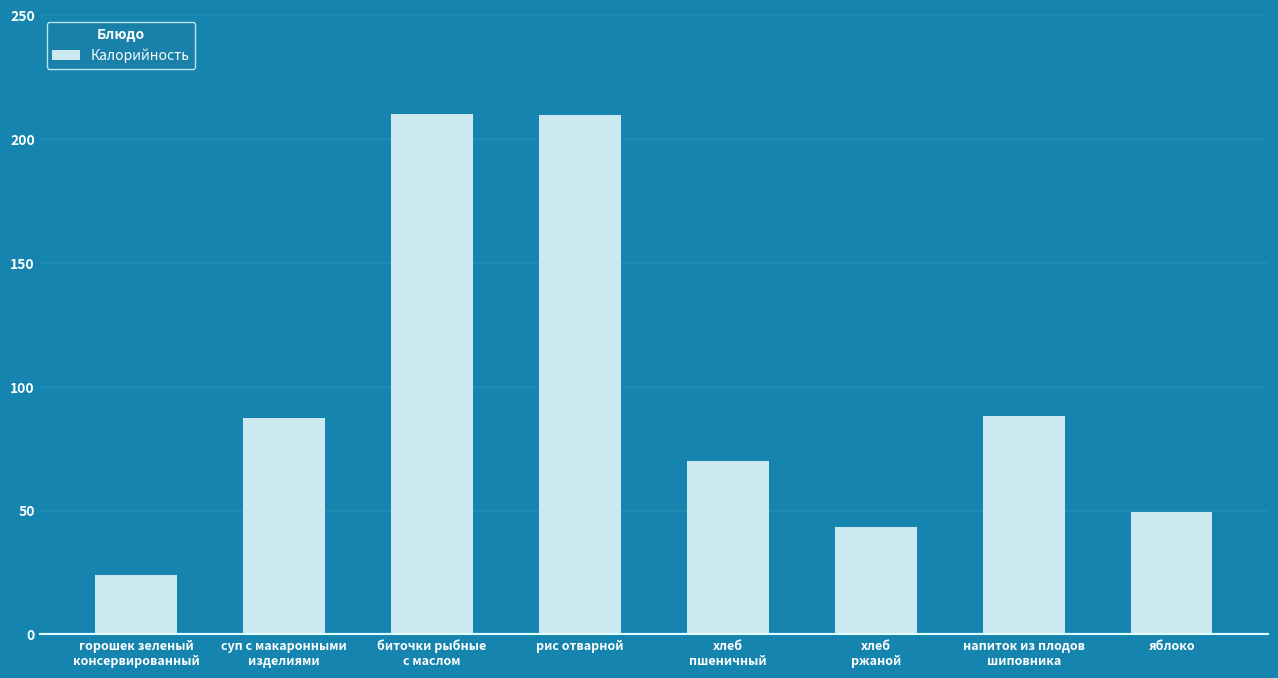

Between суп с макаронными
изделиями and горошек зеленый
консервированный, which is larger?

суп с макаронными
изделиями